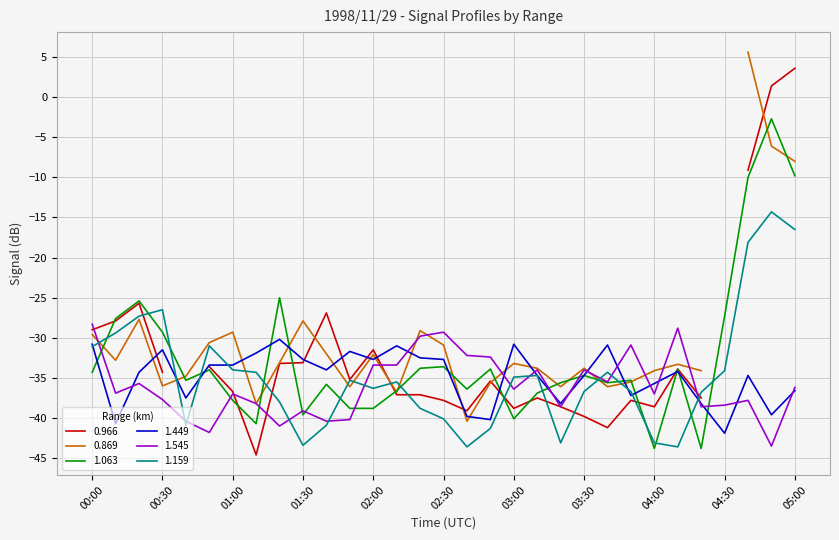

True or false: 1.545 and 1.159 cross at least once.

True